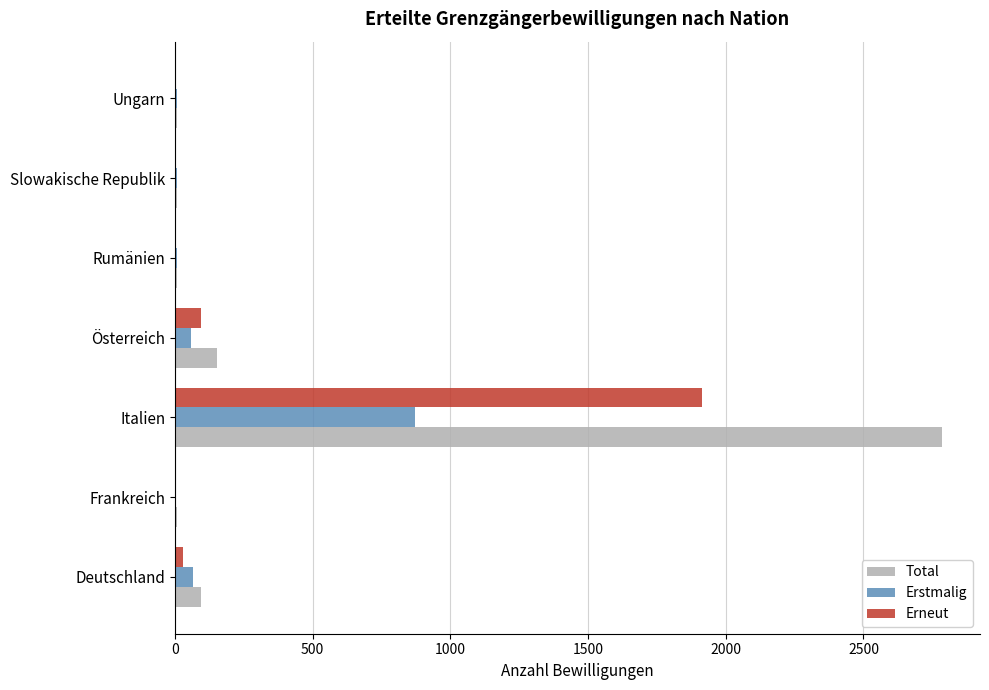

True or false: Erstmalig has a value of 65 at Deutschland.

True